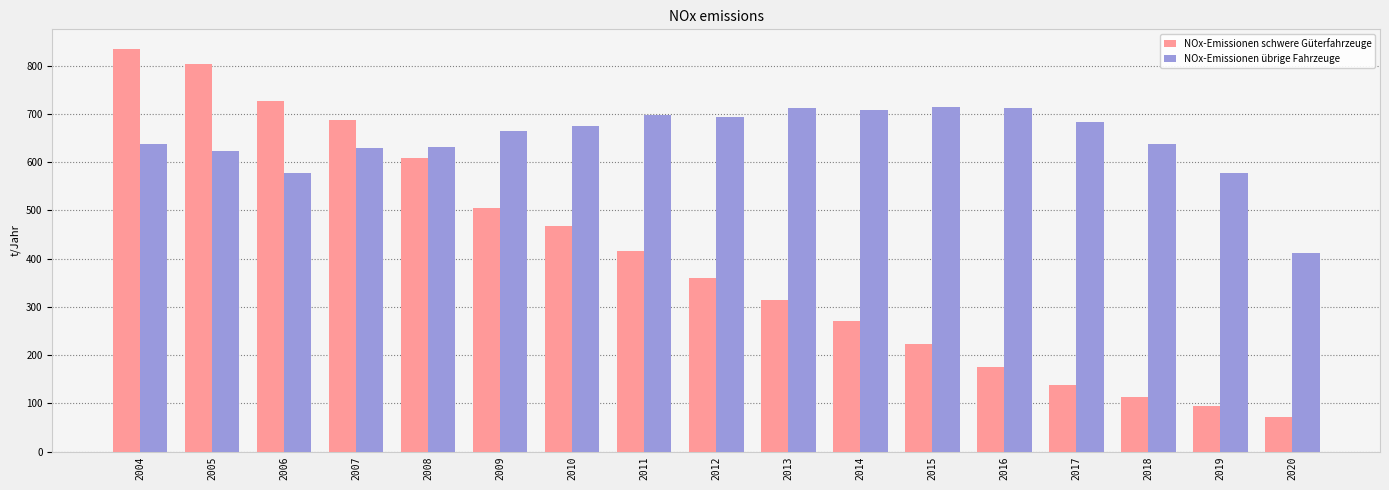

At which label does NOx-Emissionen schwere Güterfahrzeuge first exceed 359?

2004